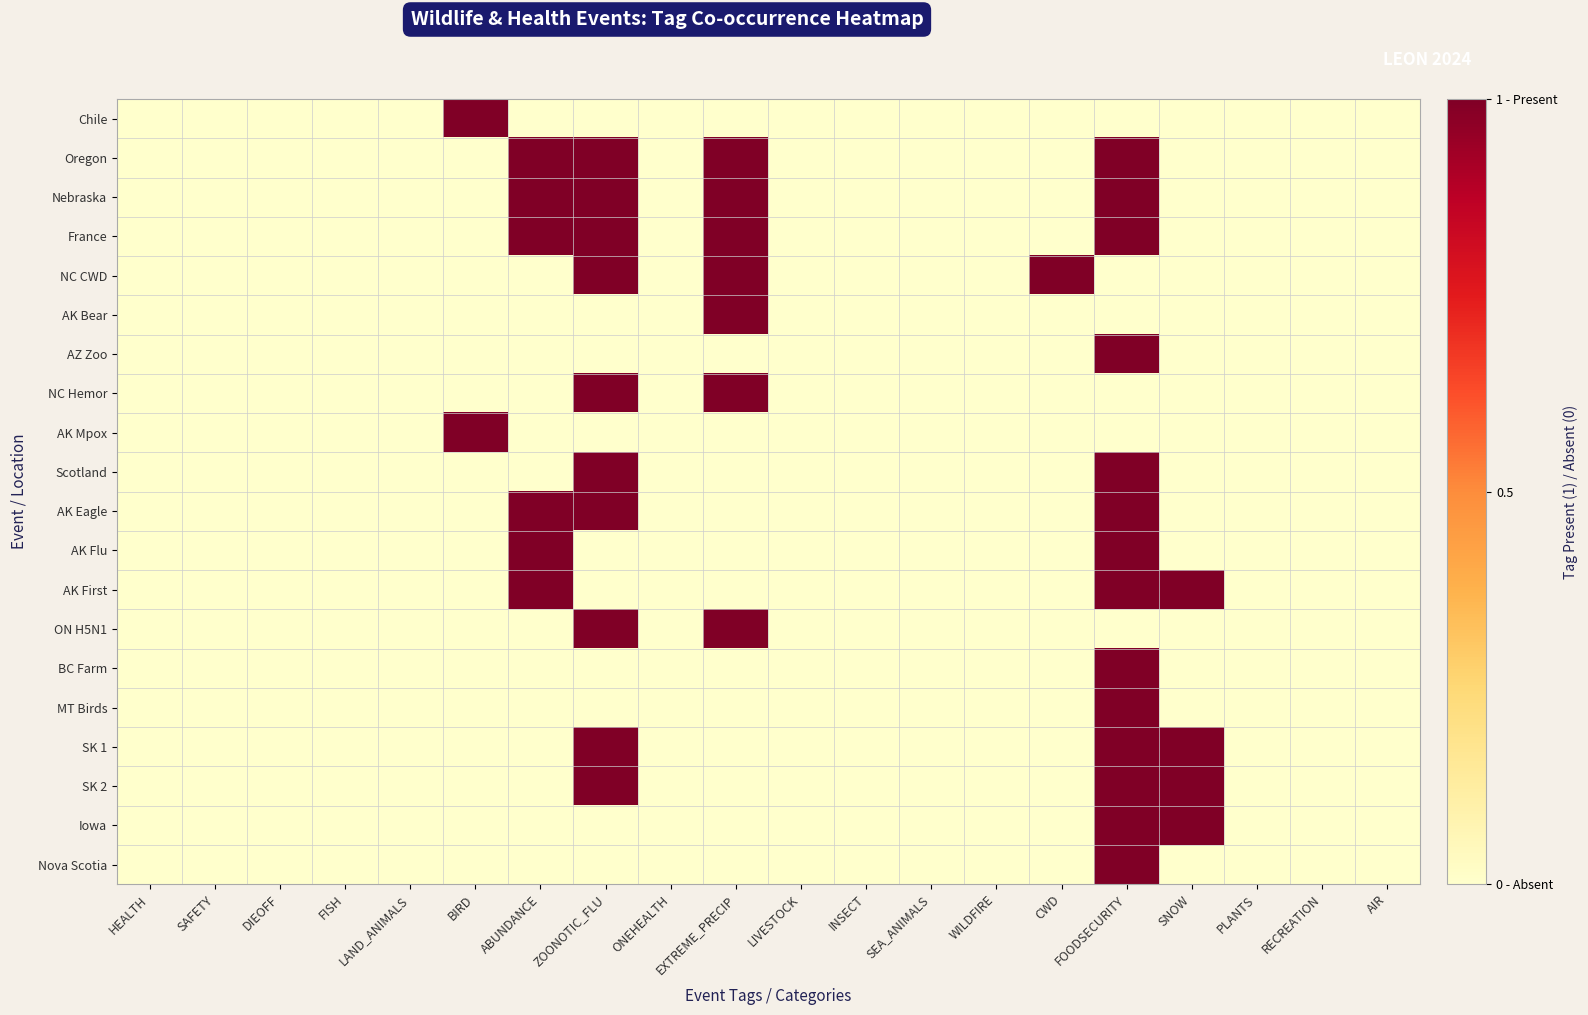

Reading left to right, what are all the values shown in this chart?

Chile: HEALTH=0	SAFETY=0	DIEOFF=0	FISH=0	LAND_ANIMALS=0	BIRD=1	ABUNDANCE=0	ZOONOTIC_FLU=0	ONEHEALTH=0	EXTREME_PRECIP=0	LIVESTOCK=0	INSECT=0	SEA_ANIMALS=0	WILDFIRE=0	CWD=0	FOODSECURITY=0	SNOW=0	PLANTS=0	RECREATION=0	AIR=0
Oregon: HEALTH=0	SAFETY=0	DIEOFF=0	FISH=0	LAND_ANIMALS=0	BIRD=0	ABUNDANCE=1	ZOONOTIC_FLU=1	ONEHEALTH=0	EXTREME_PRECIP=1	LIVESTOCK=0	INSECT=0	SEA_ANIMALS=0	WILDFIRE=0	CWD=0	FOODSECURITY=1	SNOW=0	PLANTS=0	RECREATION=0	AIR=0
Nebraska: HEALTH=0	SAFETY=0	DIEOFF=0	FISH=0	LAND_ANIMALS=0	BIRD=0	ABUNDANCE=1	ZOONOTIC_FLU=1	ONEHEALTH=0	EXTREME_PRECIP=1	LIVESTOCK=0	INSECT=0	SEA_ANIMALS=0	WILDFIRE=0	CWD=0	FOODSECURITY=1	SNOW=0	PLANTS=0	RECREATION=0	AIR=0
France: HEALTH=0	SAFETY=0	DIEOFF=0	FISH=0	LAND_ANIMALS=0	BIRD=0	ABUNDANCE=1	ZOONOTIC_FLU=1	ONEHEALTH=0	EXTREME_PRECIP=1	LIVESTOCK=0	INSECT=0	SEA_ANIMALS=0	WILDFIRE=0	CWD=0	FOODSECURITY=1	SNOW=0	PLANTS=0	RECREATION=0	AIR=0
NC CWD: HEALTH=0	SAFETY=0	DIEOFF=0	FISH=0	LAND_ANIMALS=0	BIRD=0	ABUNDANCE=0	ZOONOTIC_FLU=1	ONEHEALTH=0	EXTREME_PRECIP=1	LIVESTOCK=0	INSECT=0	SEA_ANIMALS=0	WILDFIRE=0	CWD=1	FOODSECURITY=0	SNOW=0	PLANTS=0	RECREATION=0	AIR=0
AK Bear: HEALTH=0	SAFETY=0	DIEOFF=0	FISH=0	LAND_ANIMALS=0	BIRD=0	ABUNDANCE=0	ZOONOTIC_FLU=0	ONEHEALTH=0	EXTREME_PRECIP=1	LIVESTOCK=0	INSECT=0	SEA_ANIMALS=0	WILDFIRE=0	CWD=0	FOODSECURITY=0	SNOW=0	PLANTS=0	RECREATION=0	AIR=0
AZ Zoo: HEALTH=0	SAFETY=0	DIEOFF=0	FISH=0	LAND_ANIMALS=0	BIRD=0	ABUNDANCE=0	ZOONOTIC_FLU=0	ONEHEALTH=0	EXTREME_PRECIP=0	LIVESTOCK=0	INSECT=0	SEA_ANIMALS=0	WILDFIRE=0	CWD=0	FOODSECURITY=1	SNOW=0	PLANTS=0	RECREATION=0	AIR=0
NC Hemor: HEALTH=0	SAFETY=0	DIEOFF=0	FISH=0	LAND_ANIMALS=0	BIRD=0	ABUNDANCE=0	ZOONOTIC_FLU=1	ONEHEALTH=0	EXTREME_PRECIP=1	LIVESTOCK=0	INSECT=0	SEA_ANIMALS=0	WILDFIRE=0	CWD=0	FOODSECURITY=0	SNOW=0	PLANTS=0	RECREATION=0	AIR=0
AK Mpox: HEALTH=0	SAFETY=0	DIEOFF=0	FISH=0	LAND_ANIMALS=0	BIRD=1	ABUNDANCE=0	ZOONOTIC_FLU=0	ONEHEALTH=0	EXTREME_PRECIP=0	LIVESTOCK=0	INSECT=0	SEA_ANIMALS=0	WILDFIRE=0	CWD=0	FOODSECURITY=0	SNOW=0	PLANTS=0	RECREATION=0	AIR=0
Scotland: HEALTH=0	SAFETY=0	DIEOFF=0	FISH=0	LAND_ANIMALS=0	BIRD=0	ABUNDANCE=0	ZOONOTIC_FLU=1	ONEHEALTH=0	EXTREME_PRECIP=0	LIVESTOCK=0	INSECT=0	SEA_ANIMALS=0	WILDFIRE=0	CWD=0	FOODSECURITY=1	SNOW=0	PLANTS=0	RECREATION=0	AIR=0
AK Eagle: HEALTH=0	SAFETY=0	DIEOFF=0	FISH=0	LAND_ANIMALS=0	BIRD=0	ABUNDANCE=1	ZOONOTIC_FLU=1	ONEHEALTH=0	EXTREME_PRECIP=0	LIVESTOCK=0	INSECT=0	SEA_ANIMALS=0	WILDFIRE=0	CWD=0	FOODSECURITY=1	SNOW=0	PLANTS=0	RECREATION=0	AIR=0
AK Flu: HEALTH=0	SAFETY=0	DIEOFF=0	FISH=0	LAND_ANIMALS=0	BIRD=0	ABUNDANCE=1	ZOONOTIC_FLU=0	ONEHEALTH=0	EXTREME_PRECIP=0	LIVESTOCK=0	INSECT=0	SEA_ANIMALS=0	WILDFIRE=0	CWD=0	FOODSECURITY=1	SNOW=0	PLANTS=0	RECREATION=0	AIR=0
AK First: HEALTH=0	SAFETY=0	DIEOFF=0	FISH=0	LAND_ANIMALS=0	BIRD=0	ABUNDANCE=1	ZOONOTIC_FLU=0	ONEHEALTH=0	EXTREME_PRECIP=0	LIVESTOCK=0	INSECT=0	SEA_ANIMALS=0	WILDFIRE=0	CWD=0	FOODSECURITY=1	SNOW=1	PLANTS=0	RECREATION=0	AIR=0
ON H5N1: HEALTH=0	SAFETY=0	DIEOFF=0	FISH=0	LAND_ANIMALS=0	BIRD=0	ABUNDANCE=0	ZOONOTIC_FLU=1	ONEHEALTH=0	EXTREME_PRECIP=1	LIVESTOCK=0	INSECT=0	SEA_ANIMALS=0	WILDFIRE=0	CWD=0	FOODSECURITY=0	SNOW=0	PLANTS=0	RECREATION=0	AIR=0
BC Farm: HEALTH=0	SAFETY=0	DIEOFF=0	FISH=0	LAND_ANIMALS=0	BIRD=0	ABUNDANCE=0	ZOONOTIC_FLU=0	ONEHEALTH=0	EXTREME_PRECIP=0	LIVESTOCK=0	INSECT=0	SEA_ANIMALS=0	WILDFIRE=0	CWD=0	FOODSECURITY=1	SNOW=0	PLANTS=0	RECREATION=0	AIR=0
MT Birds: HEALTH=0	SAFETY=0	DIEOFF=0	FISH=0	LAND_ANIMALS=0	BIRD=0	ABUNDANCE=0	ZOONOTIC_FLU=0	ONEHEALTH=0	EXTREME_PRECIP=0	LIVESTOCK=0	INSECT=0	SEA_ANIMALS=0	WILDFIRE=0	CWD=0	FOODSECURITY=1	SNOW=0	PLANTS=0	RECREATION=0	AIR=0
SK 1: HEALTH=0	SAFETY=0	DIEOFF=0	FISH=0	LAND_ANIMALS=0	BIRD=0	ABUNDANCE=0	ZOONOTIC_FLU=1	ONEHEALTH=0	EXTREME_PRECIP=0	LIVESTOCK=0	INSECT=0	SEA_ANIMALS=0	WILDFIRE=0	CWD=0	FOODSECURITY=1	SNOW=1	PLANTS=0	RECREATION=0	AIR=0
SK 2: HEALTH=0	SAFETY=0	DIEOFF=0	FISH=0	LAND_ANIMALS=0	BIRD=0	ABUNDANCE=0	ZOONOTIC_FLU=1	ONEHEALTH=0	EXTREME_PRECIP=0	LIVESTOCK=0	INSECT=0	SEA_ANIMALS=0	WILDFIRE=0	CWD=0	FOODSECURITY=1	SNOW=1	PLANTS=0	RECREATION=0	AIR=0
Iowa: HEALTH=0	SAFETY=0	DIEOFF=0	FISH=0	LAND_ANIMALS=0	BIRD=0	ABUNDANCE=0	ZOONOTIC_FLU=0	ONEHEALTH=0	EXTREME_PRECIP=0	LIVESTOCK=0	INSECT=0	SEA_ANIMALS=0	WILDFIRE=0	CWD=0	FOODSECURITY=1	SNOW=1	PLANTS=0	RECREATION=0	AIR=0
Nova Scotia: HEALTH=0	SAFETY=0	DIEOFF=0	FISH=0	LAND_ANIMALS=0	BIRD=0	ABUNDANCE=0	ZOONOTIC_FLU=0	ONEHEALTH=0	EXTREME_PRECIP=0	LIVESTOCK=0	INSECT=0	SEA_ANIMALS=0	WILDFIRE=0	CWD=0	FOODSECURITY=1	SNOW=0	PLANTS=0	RECREATION=0	AIR=0